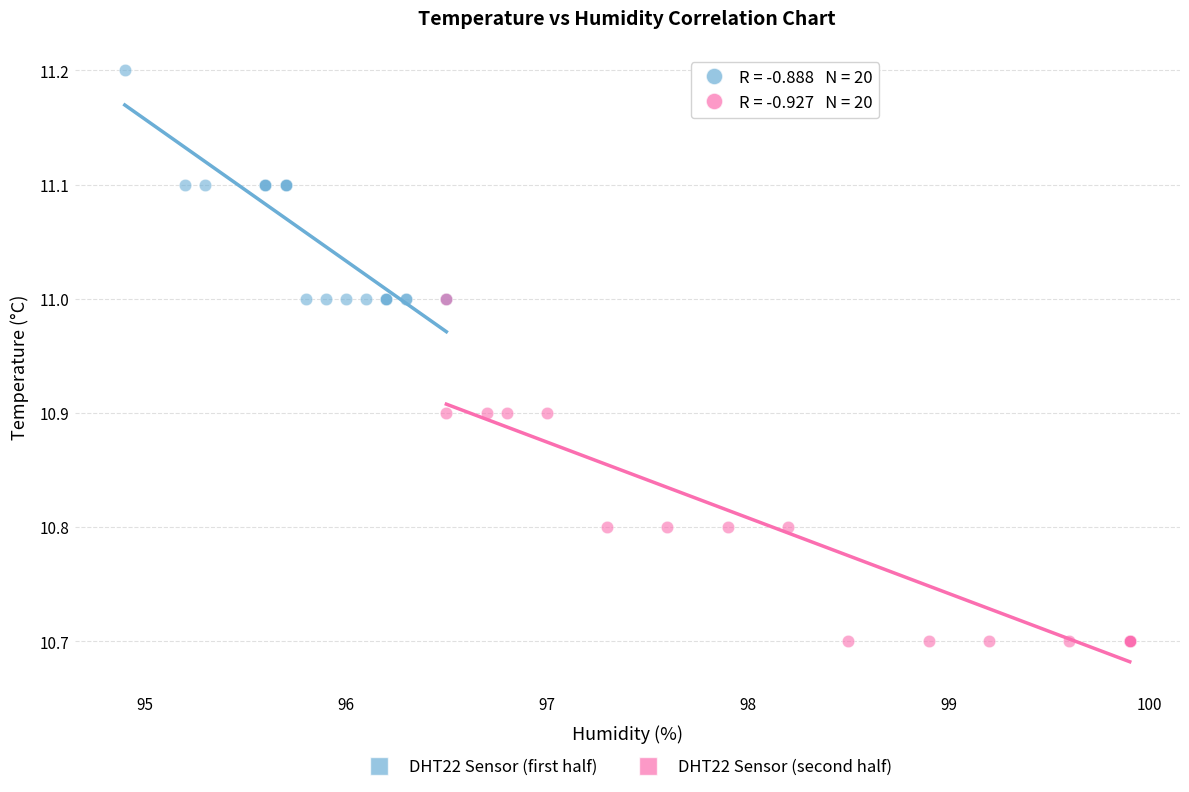

Which series has the widest spread of Y values?

DHT22 Sensor (second half)